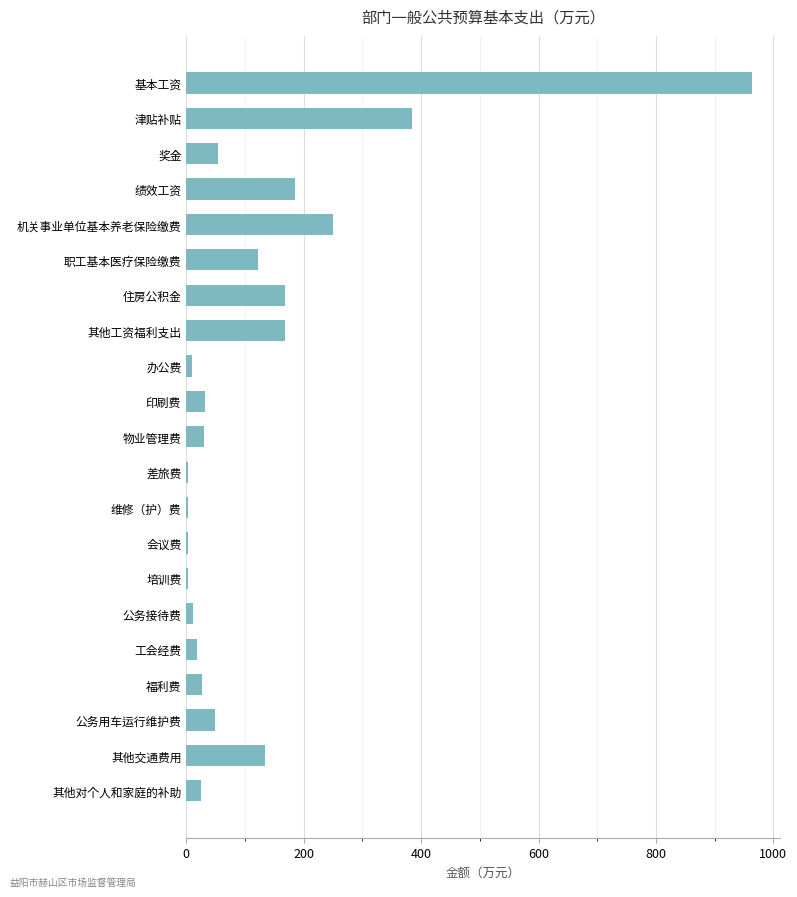

At which label is the value closest to 482?

津贴补贴